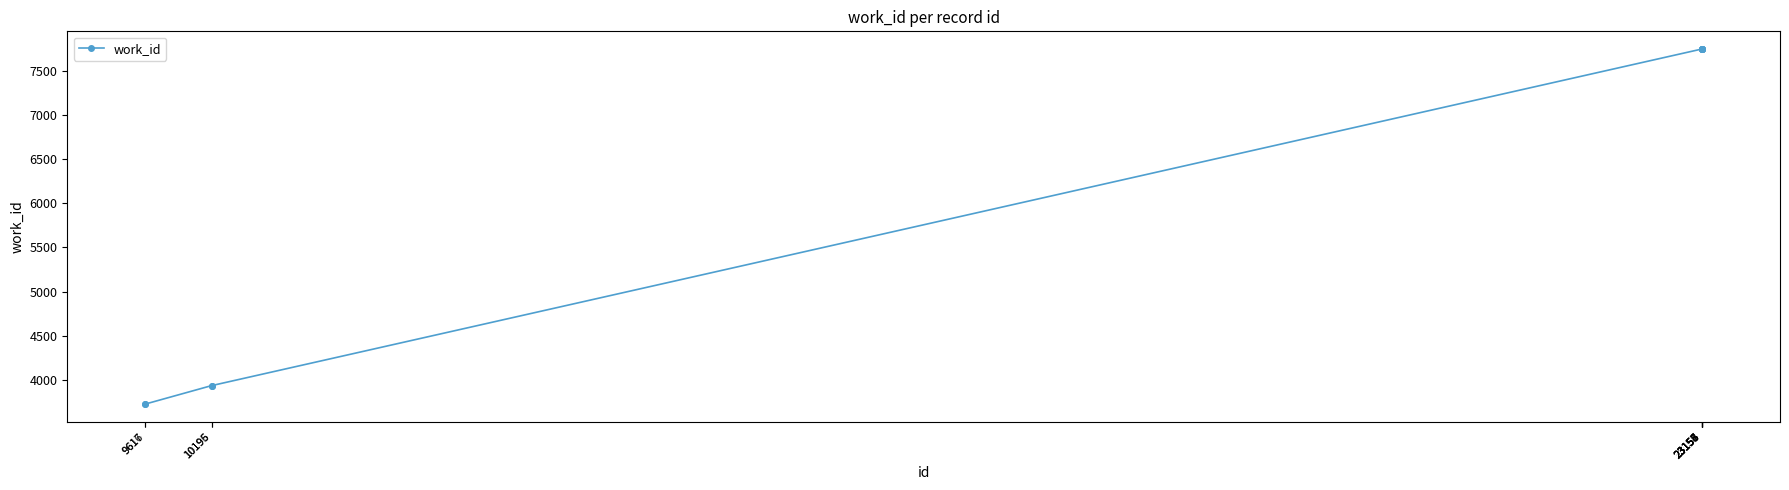

True or false: the data shows 3722 at 9616.

True